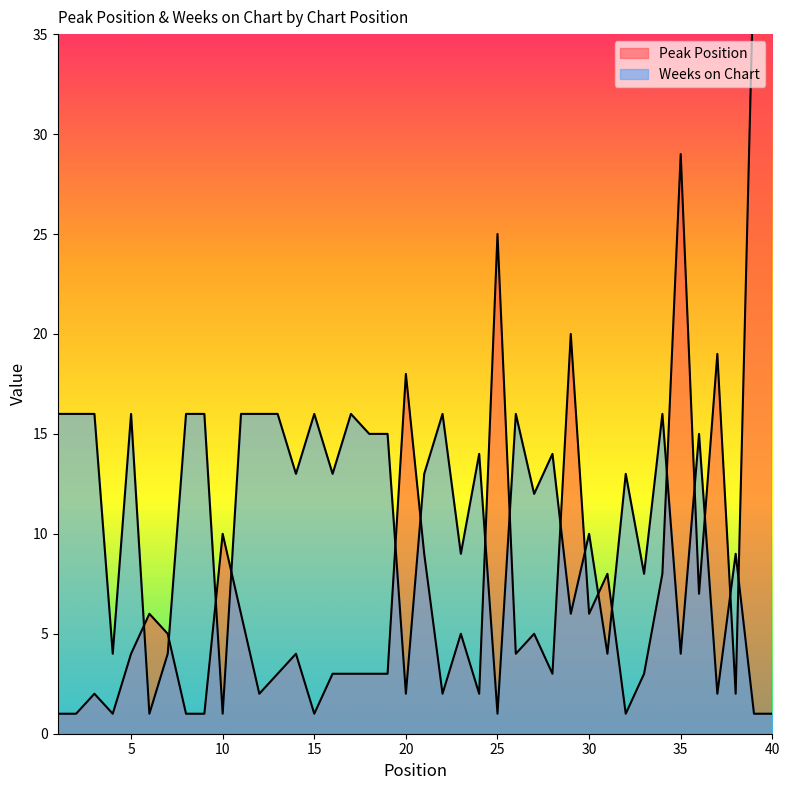

How many data points in Weeks on Chart are less than 13?

17